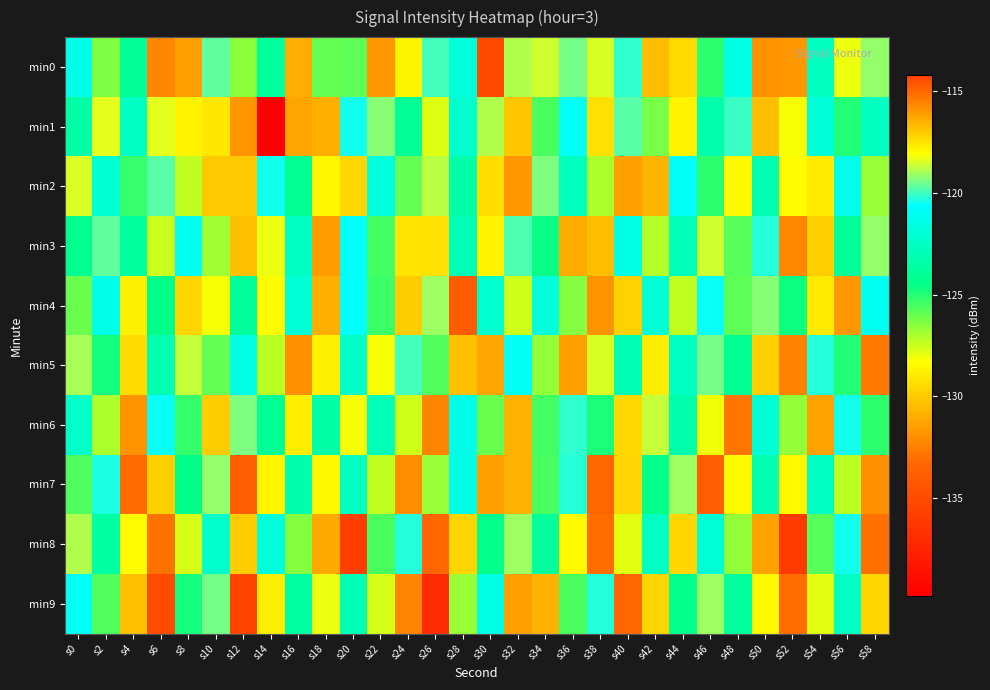

At which category is the sum across all series the highest?

s18